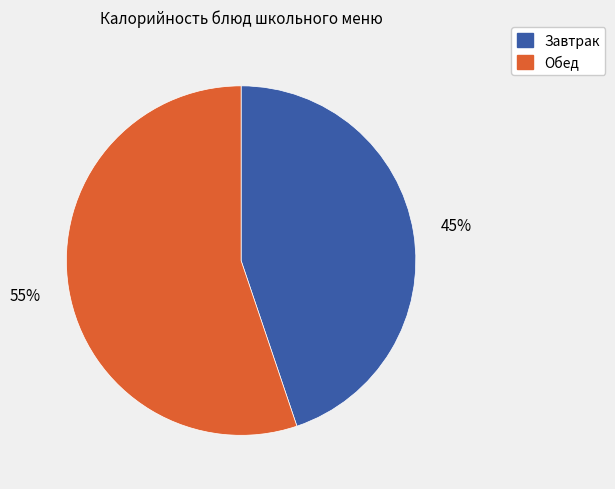

To the nearest percent, what is the difference between the largest and smallest slice percentages?

10%